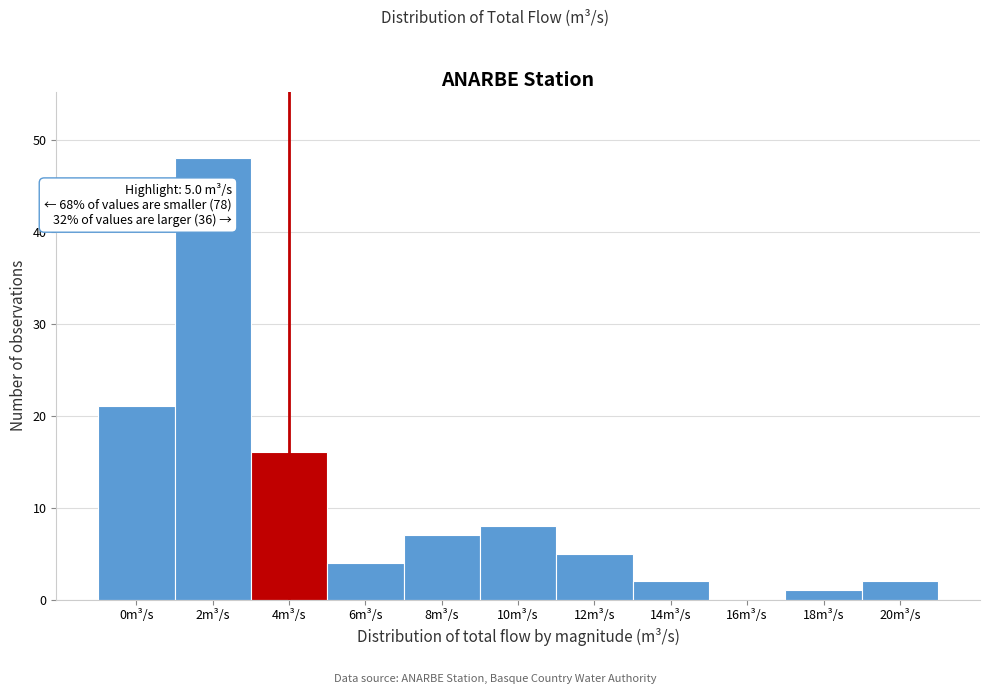

Reading left to right, extract all data points from this chart.

0m³/s=21	2m³/s=48	4m³/s=16	6m³/s=4	8m³/s=7	10m³/s=8	12m³/s=5	14m³/s=2	16m³/s=0	18m³/s=1	20m³/s=2